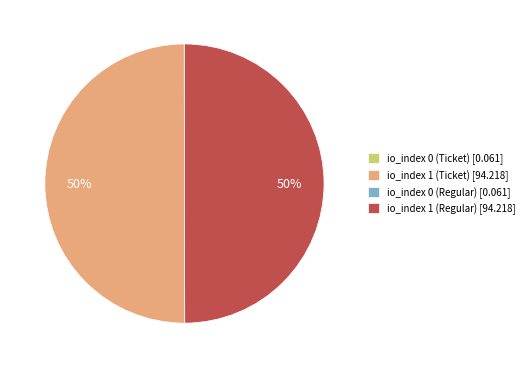

Is it true that io_index 1 (Regular) [94.218] is 50% of the pie?

True